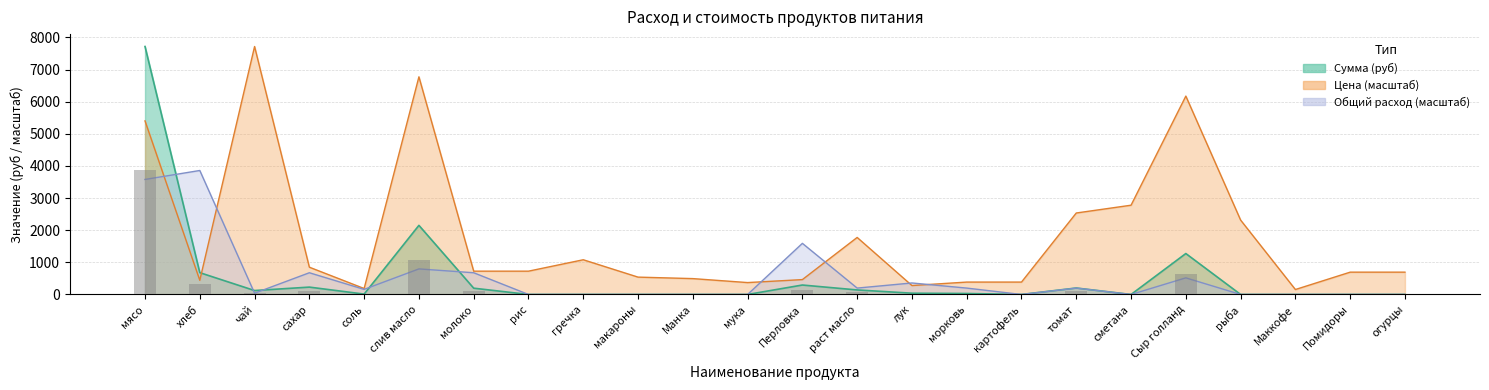

How many data points does each series have?

24